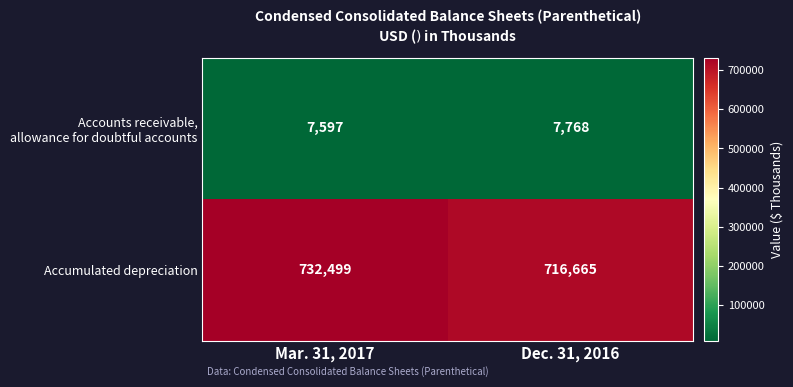

What is the sum of the Accumulated depreciation values at Dec. 31, 2016 and Mar. 31, 2017?

1449164